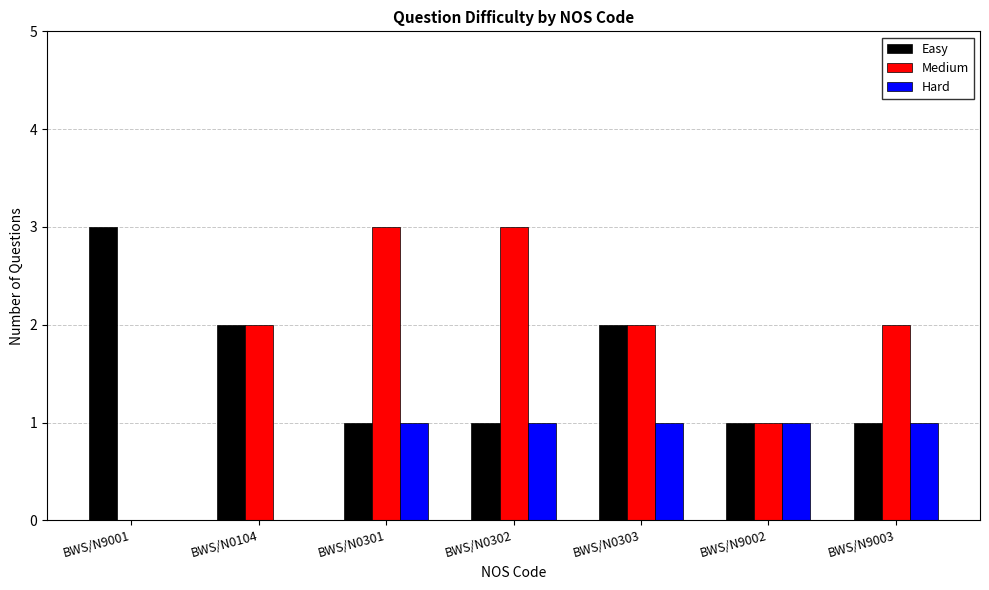

Which series changed the most between BWS/N0303 and BWS/N9003?

Easy